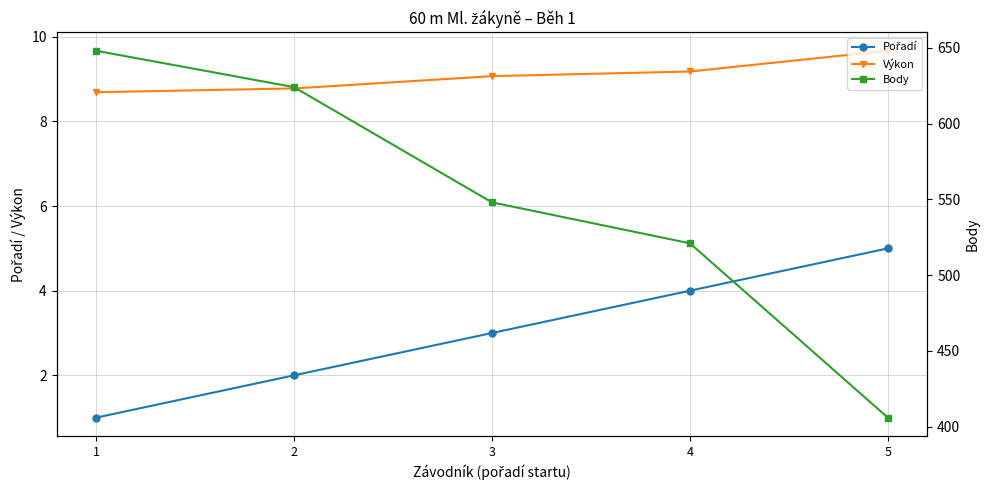

At which category is the sum across all series the highest?

1